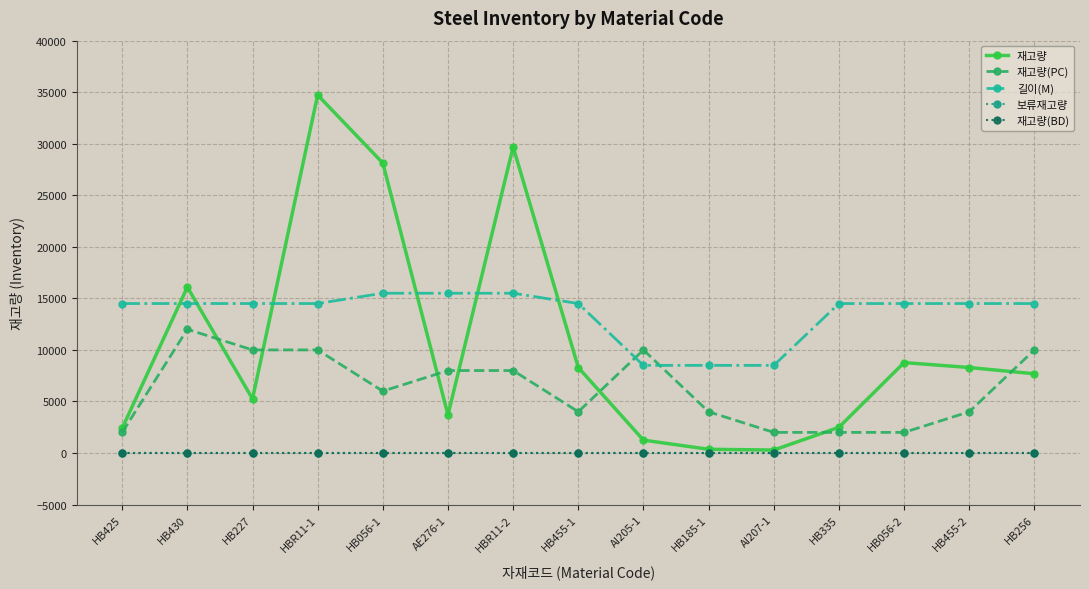

True or false: 보류재고량 and 재고량(PC) intersect in this chart.

False